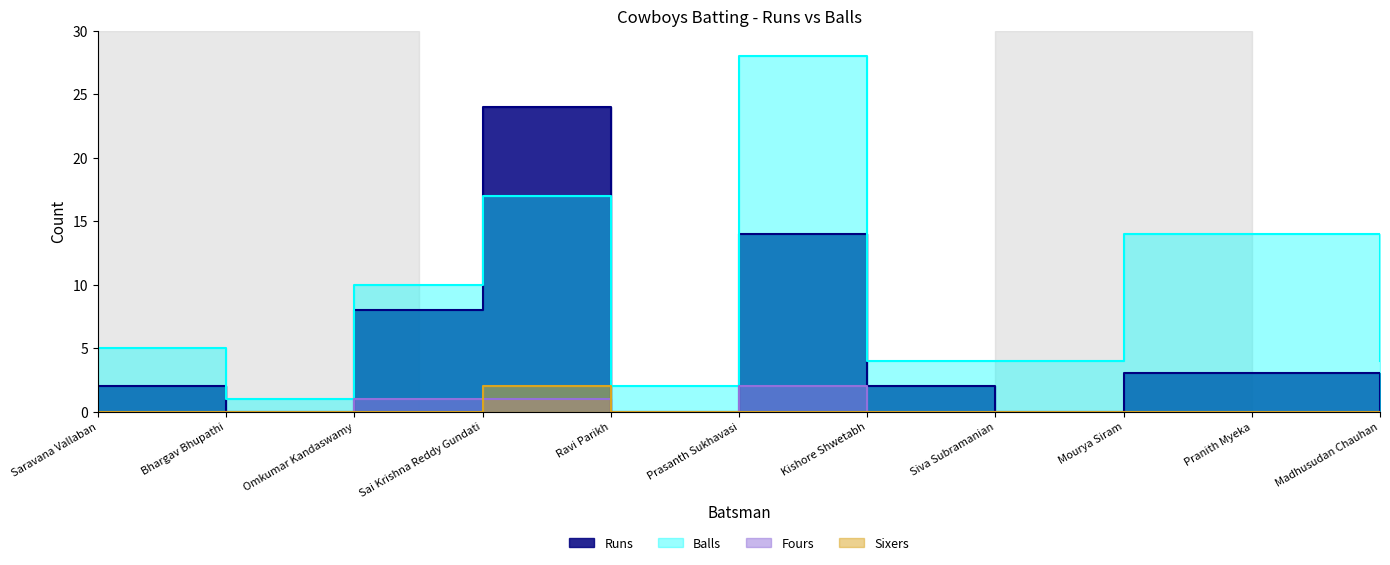

At which category is the sum across all series the highest?

Sai Krishna Reddy Gundati